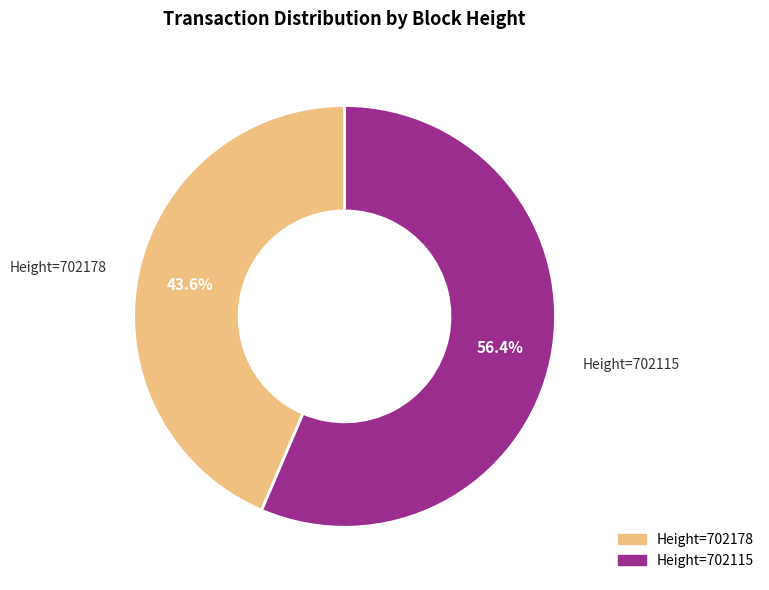

Is there any slice that represents more than half of the pie?

Yes